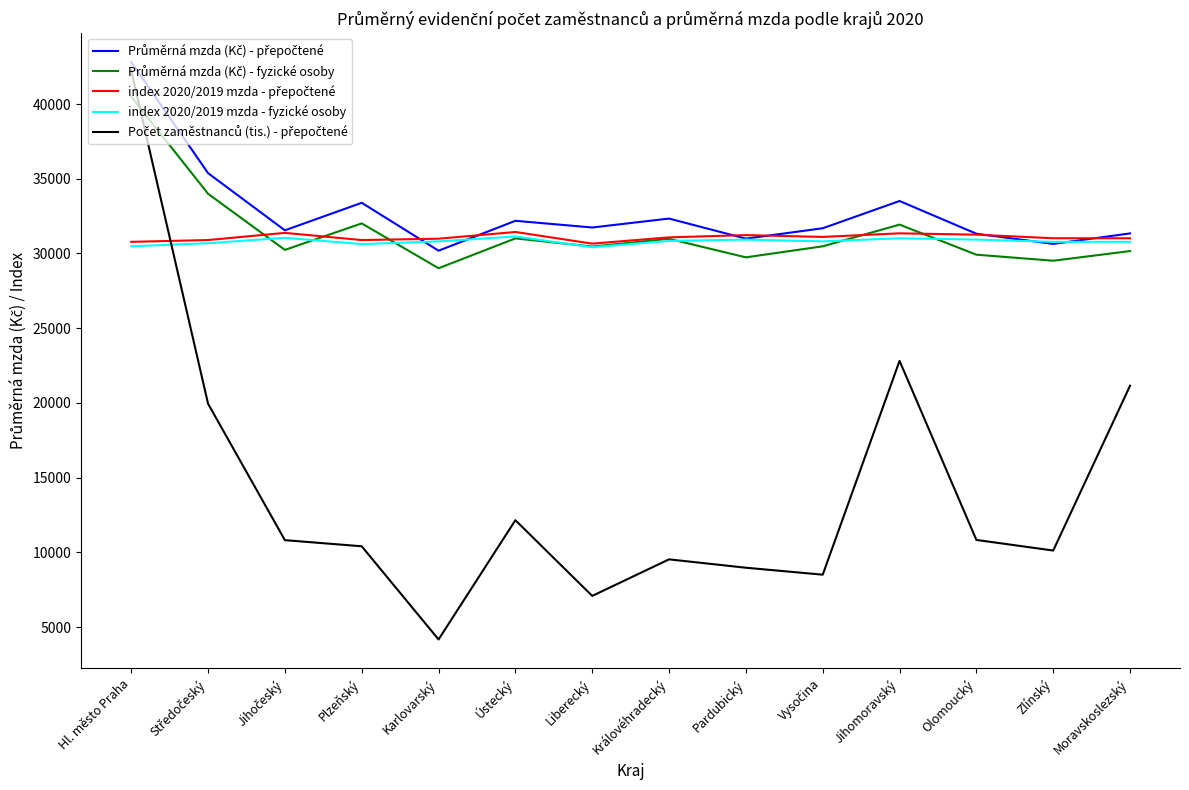

What is the approximate value of index 2020/2019 mzda - fyzické osoby at Olomoucký?

30930.0